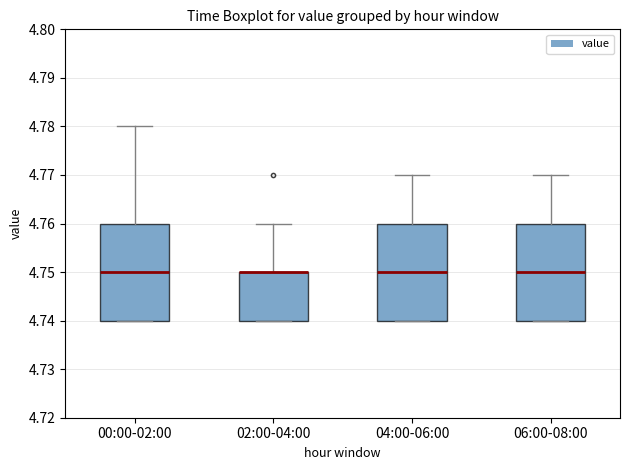

Reading left to right, read every box against the y-axis: the position of its median line, the range the box covers, and the ends of its whiskers. The values are not printed on the chart, so give them approximately, as read against the axis.

00:00-02:00: median 4.75, box 4.74 to 4.76, whiskers 4.74 to 4.78
02:00-04:00: median 4.75 (drawn on the box's upper edge), box 4.74 to 4.75, whiskers 4.74 to 4.76
04:00-06:00: median 4.75, box 4.74 to 4.76, whiskers 4.74 to 4.77
06:00-08:00: median 4.75, box 4.74 to 4.76, whiskers 4.74 to 4.77